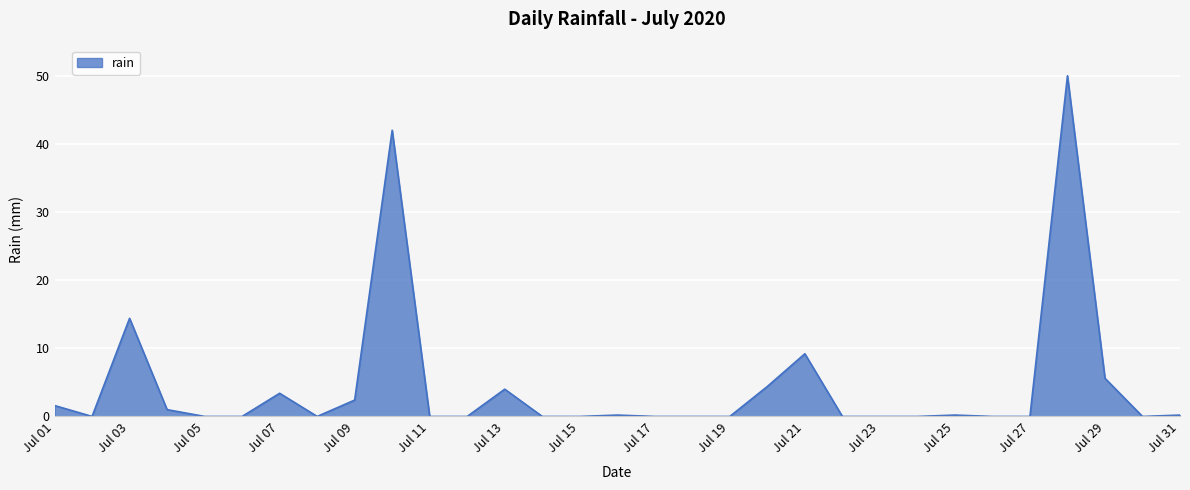

What is the greatest value displayed?

50.0